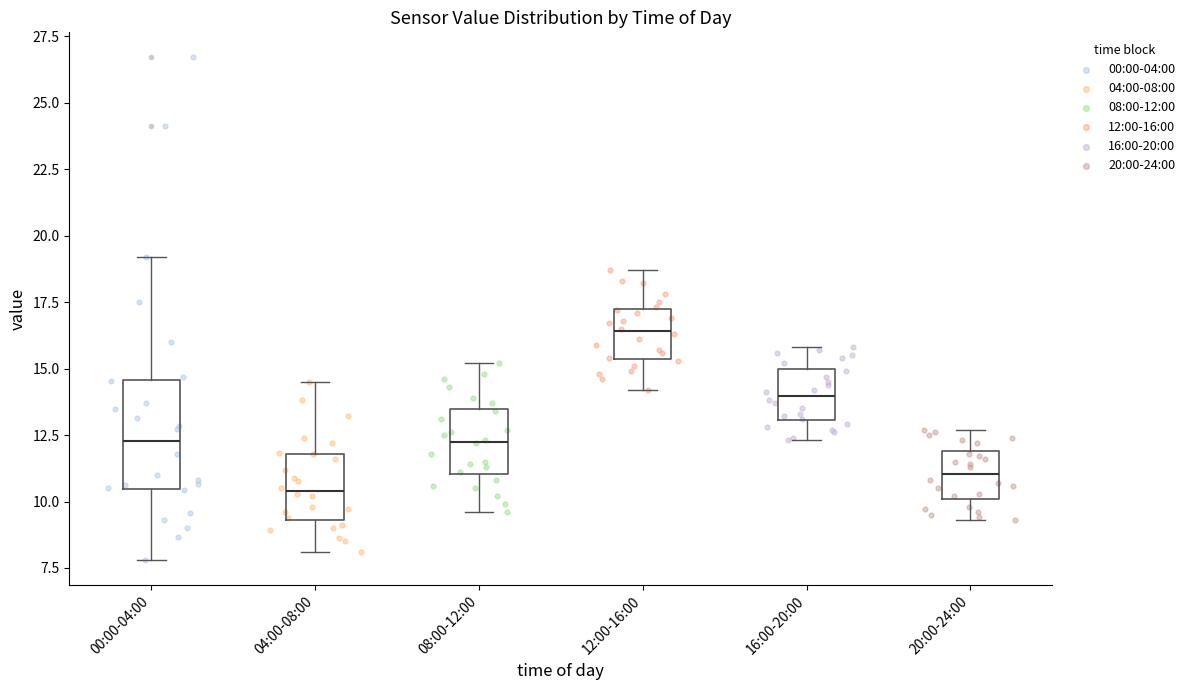

Where is the upper edge of the box for 08:00-12:00 on the y-axis? The values are not printed on the chart, so give them approximately, as read against the axis.

13.5